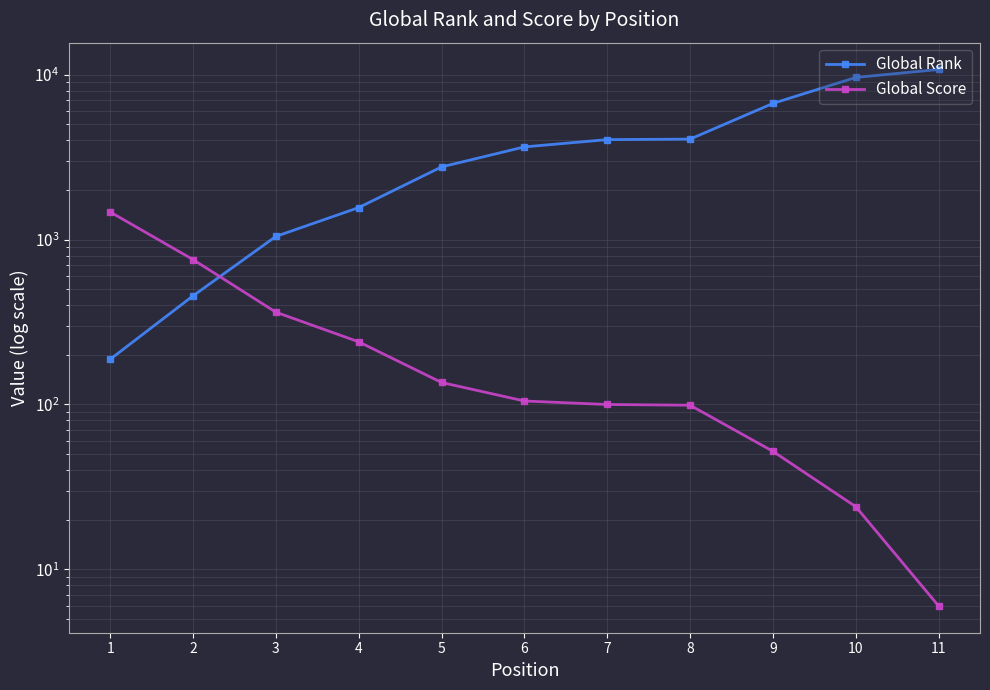

At which category is the sum across all series the highest?

11